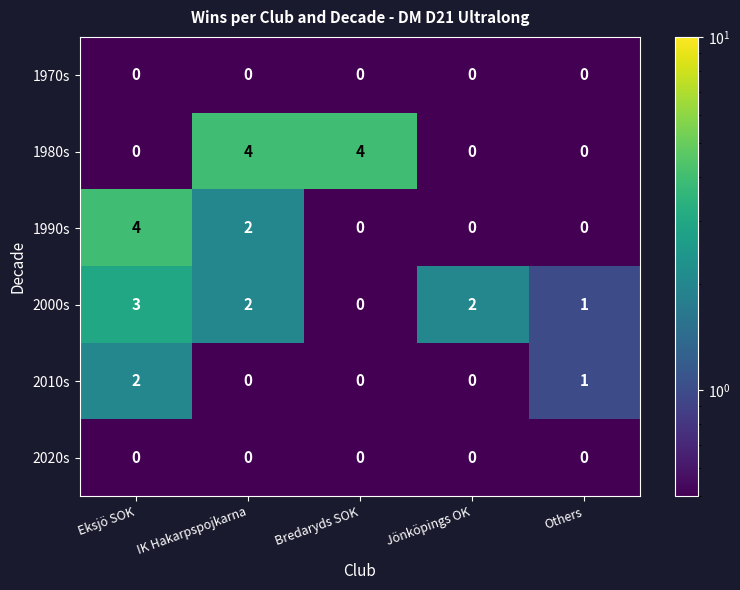

What is the sum of the 1980s values at Others and IK Hakarpspojkarna?

4